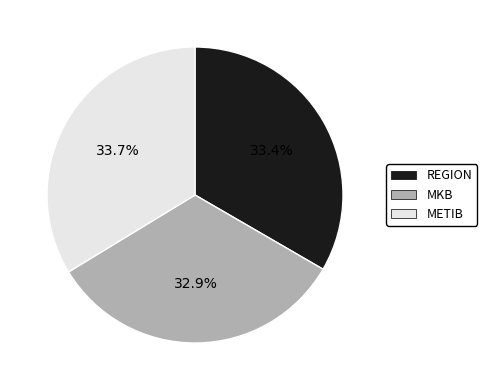

How many segments does this pie chart have?

3